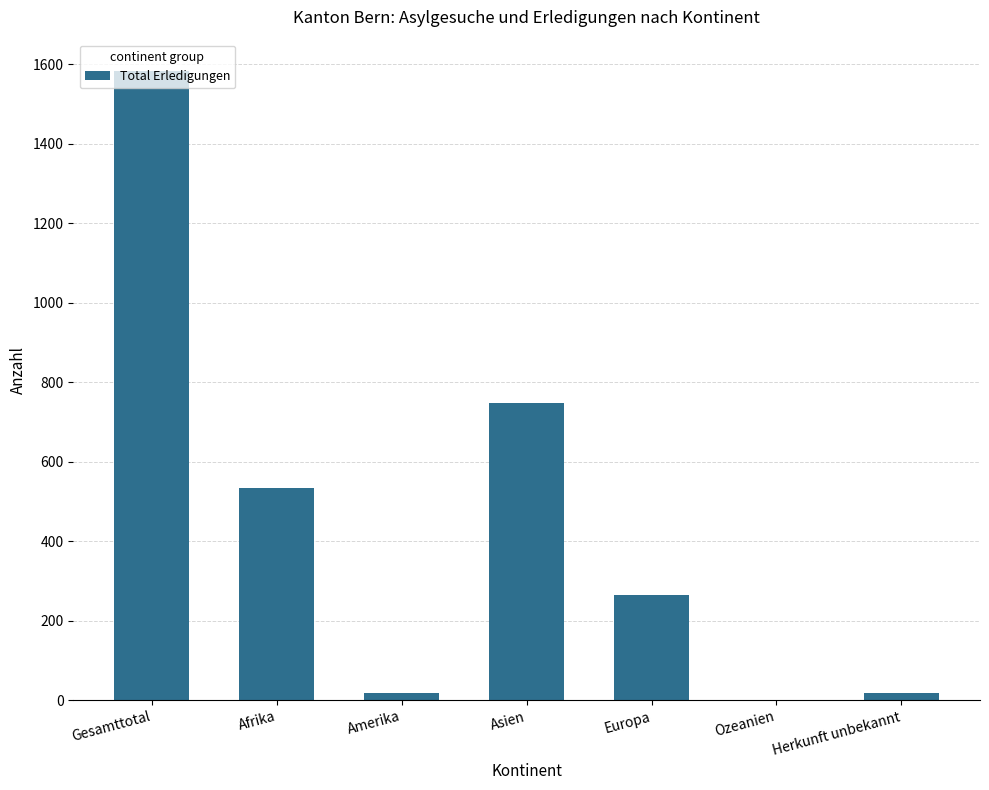

Which category has the highest value across all series?

Gesamttotal